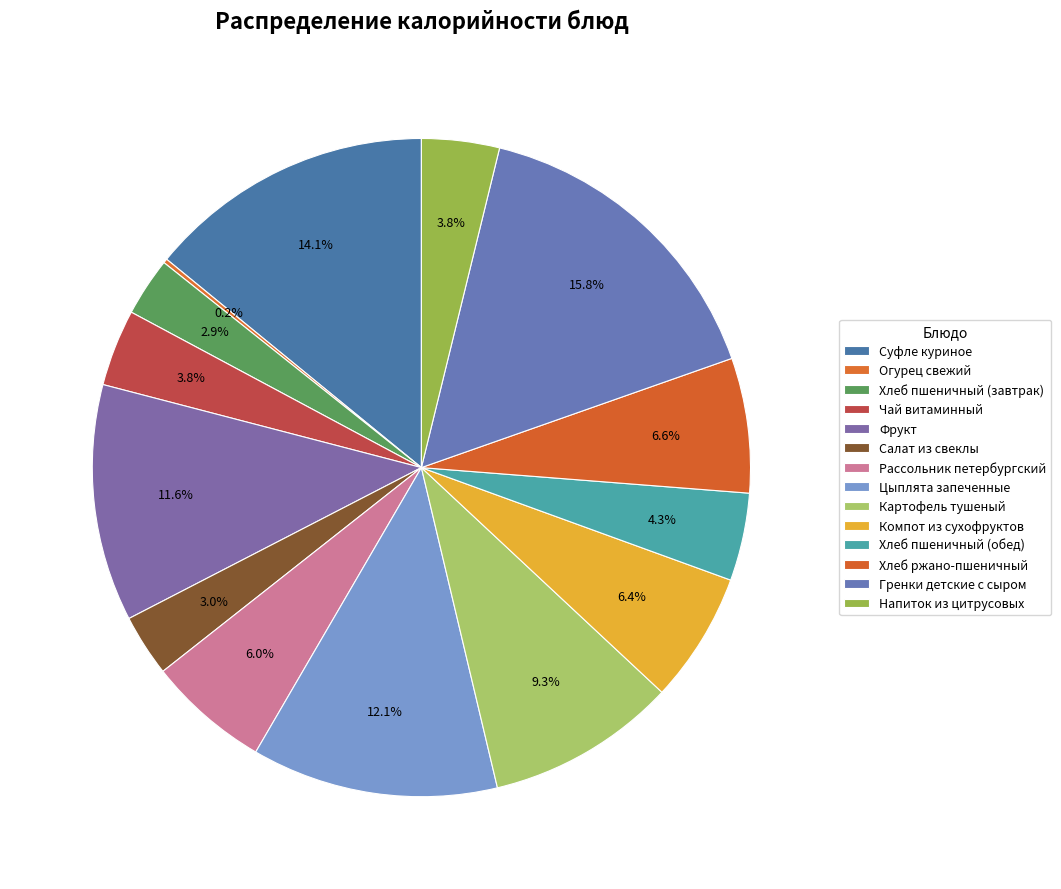

To the nearest percent, what is the difference between the largest and smallest slice percentages?

16%